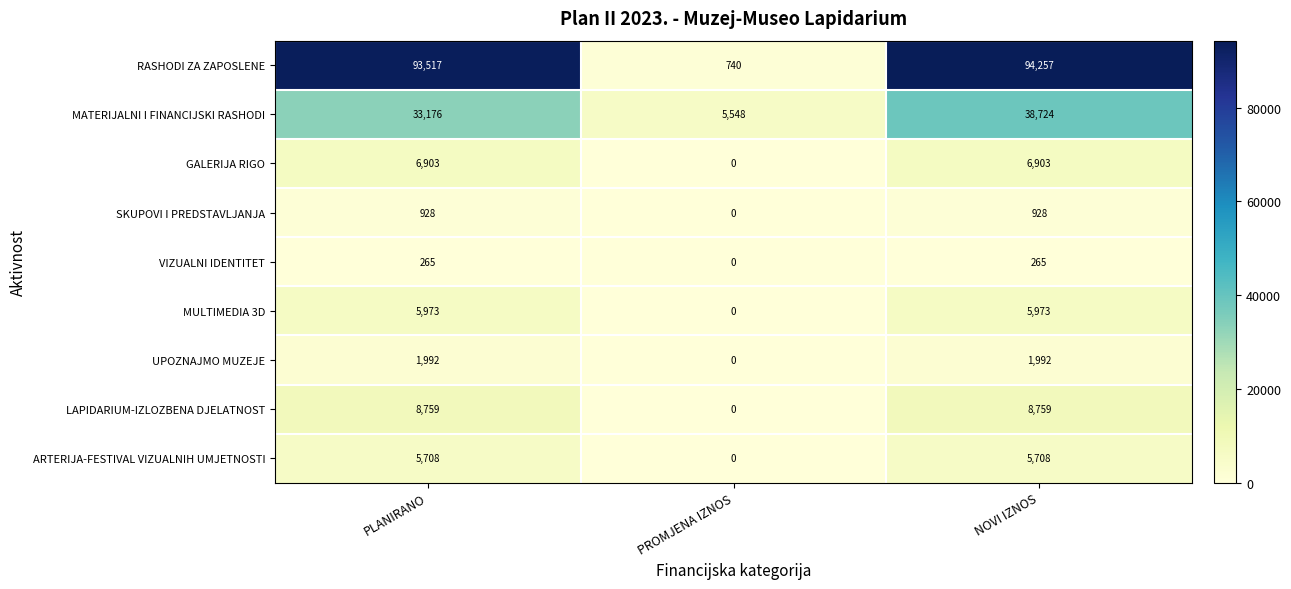

Which series changed the most between PLANIRANO and NOVI IZNOS?

MATERIJALNI I FINANCIJSKI RASHODI